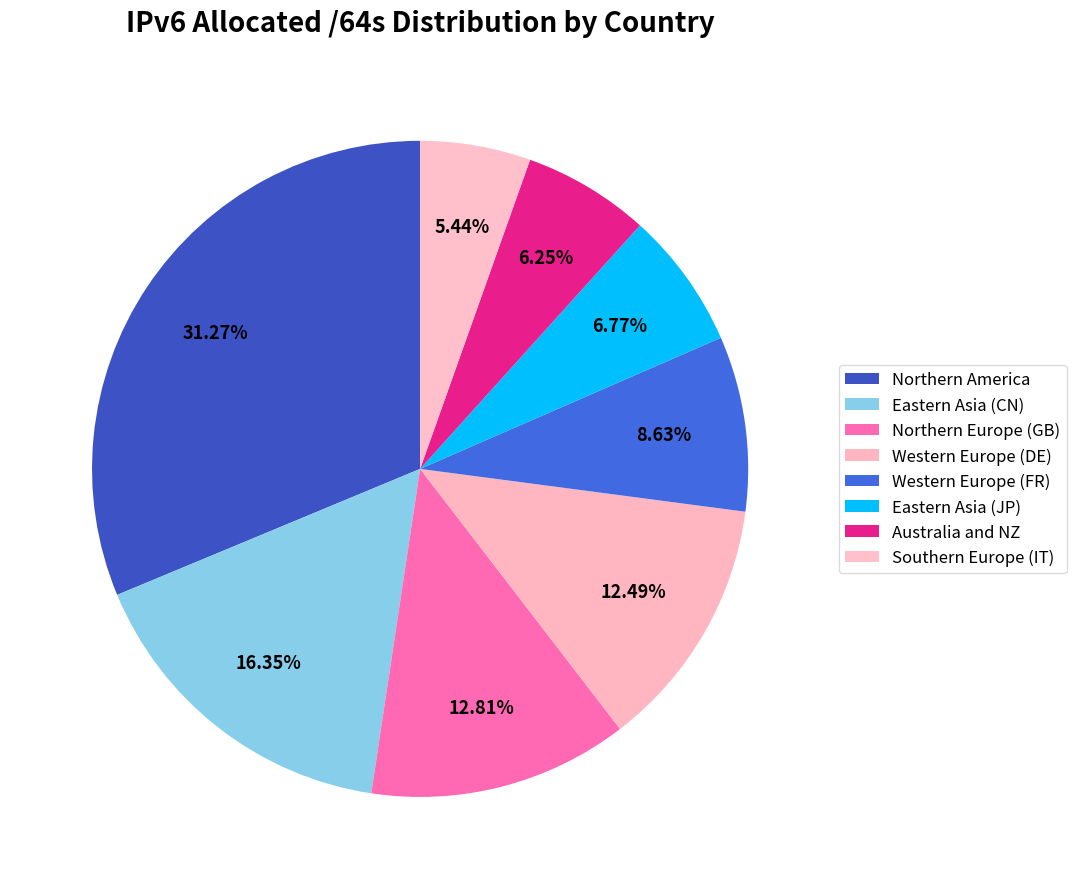

What is the total percentage of Northern America and Western Europe (DE)?

43.8%